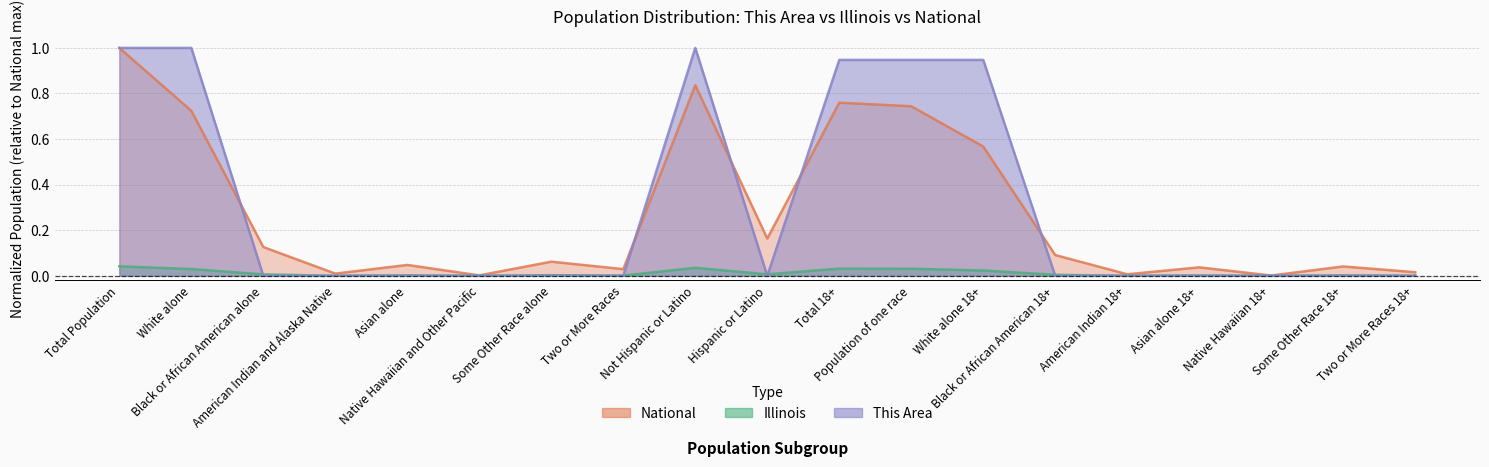

Where is This Area nearest to the value 0?

Black or African American alone